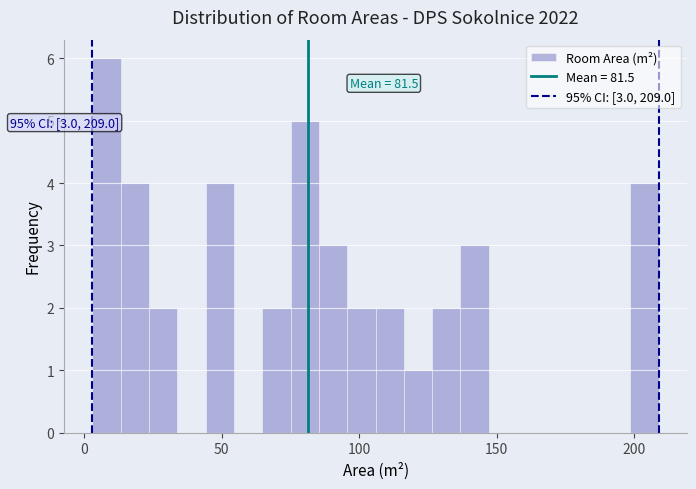

Read against the x-axis, roughly where is the centre of the tallest bar?

10